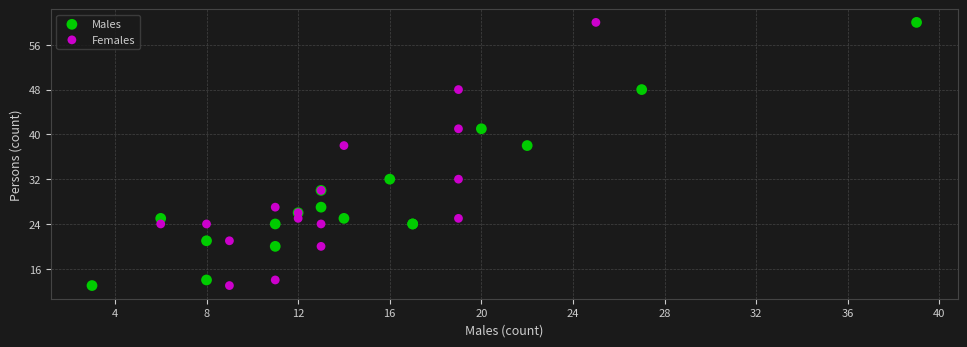

What are all the series names shown in the legend?

Males, Females